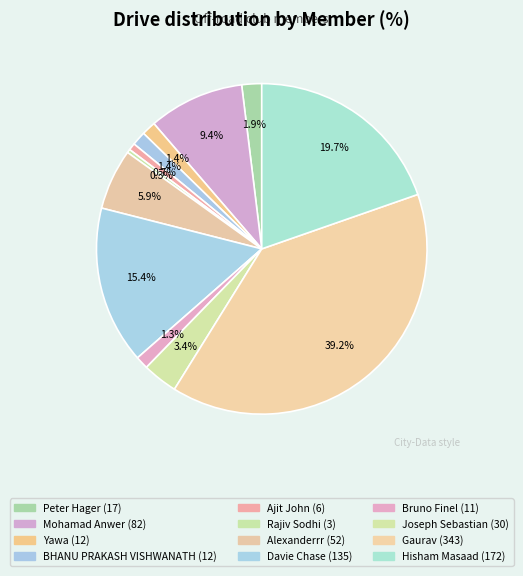

Count the number of slices in the pie.

12